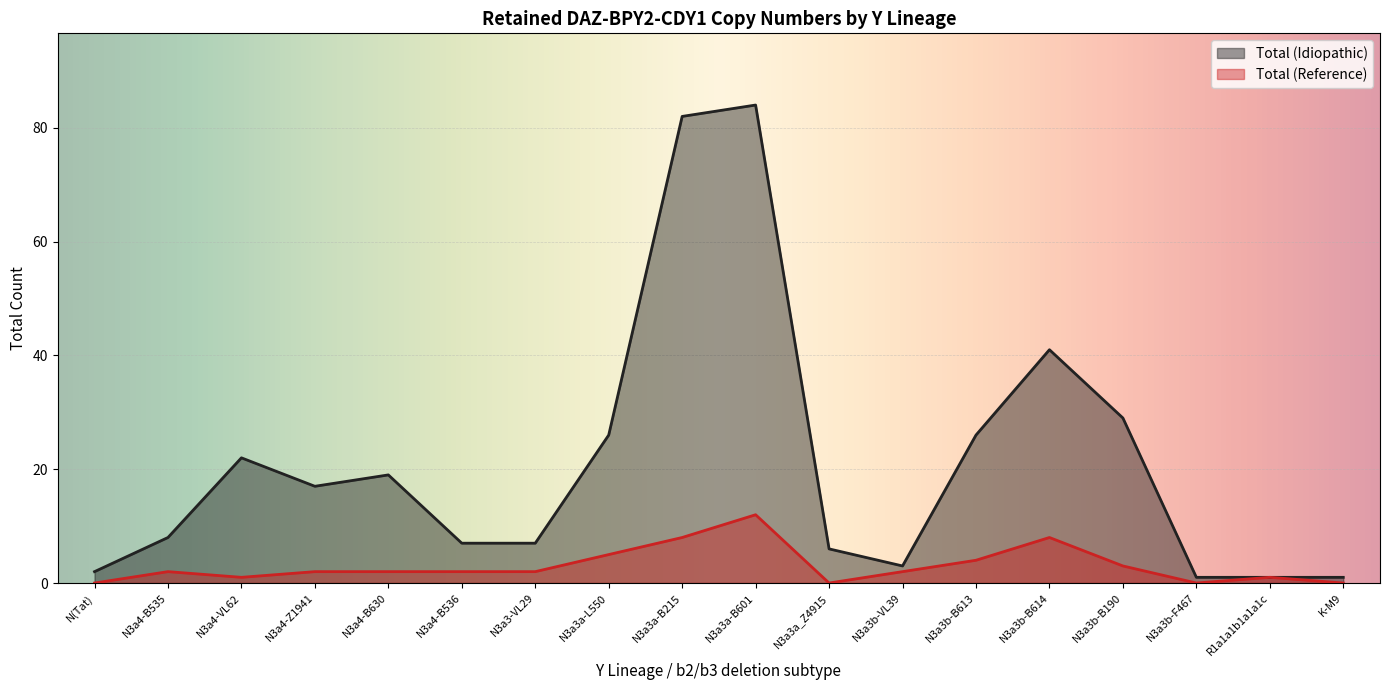

What is the sum of all Total (Reference) values?

54